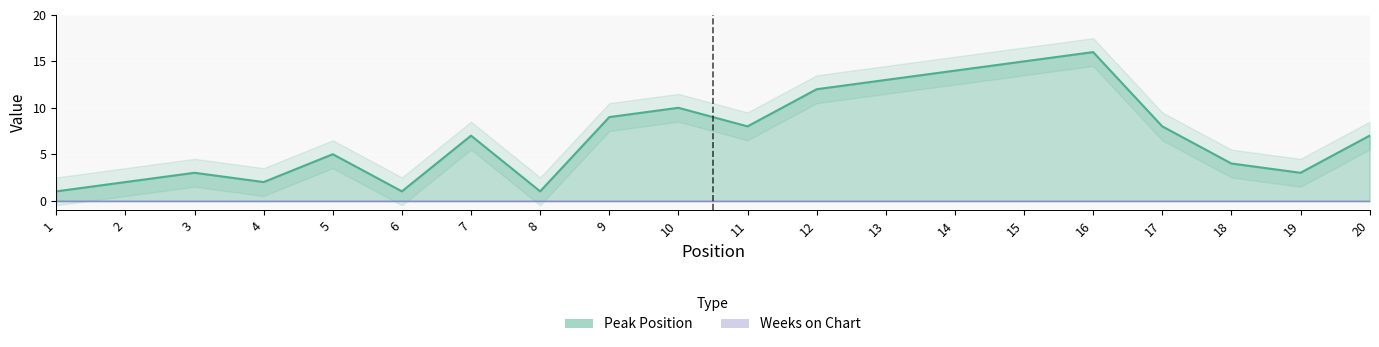

What is the difference between the values at 16 and 13?

3